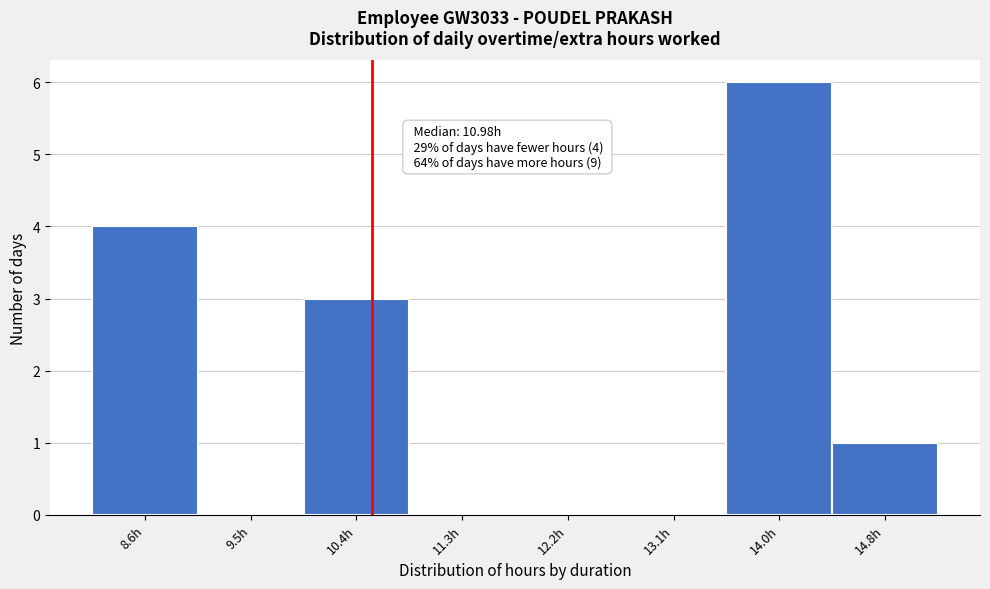

Reading left to right, extract all data points from this chart.

8.6h=4	9.5h=0	10.4h=3	11.3h=0	12.2h=0	13.1h=0	14.0h=6	14.8h=1